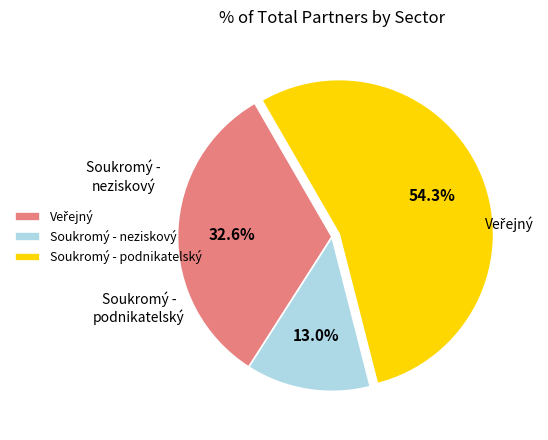

Which has a higher value, Veřejný or Soukromý - podnikatelský?

Soukromý - podnikatelský